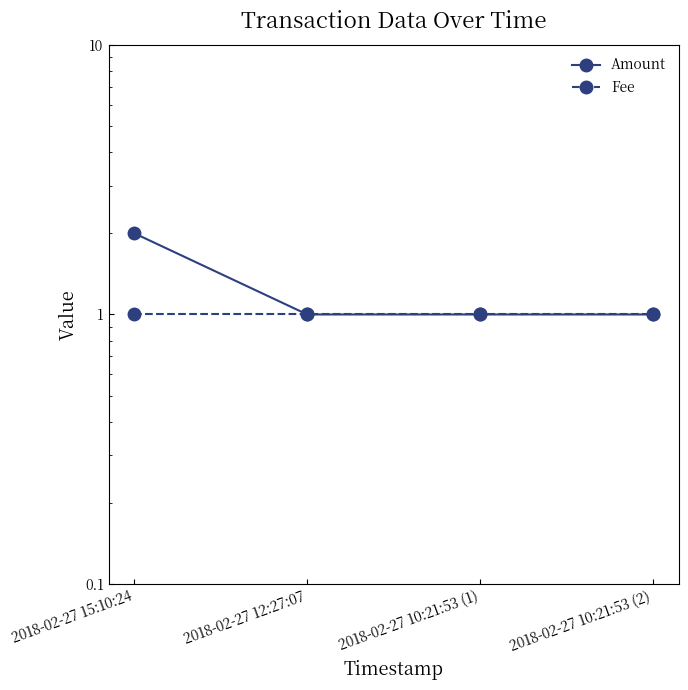

Reading left to right, extract all data points from this chart.

Amount: 2	1	1	1
Fee: 1	1	1	1